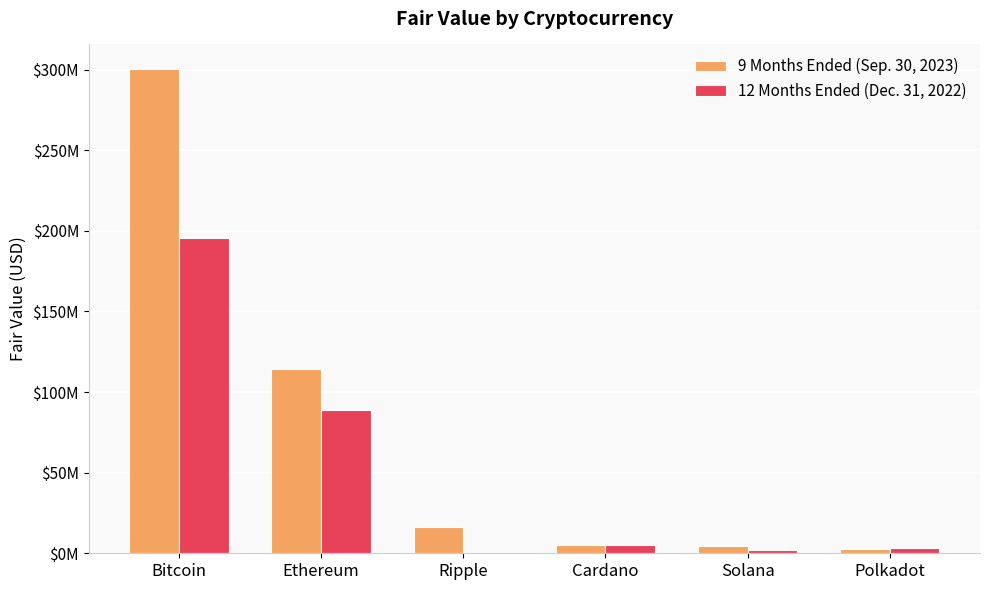

What is the value of the 12 Months Ended (Dec. 31, 2022) bar at the 5th from the left?

2223797